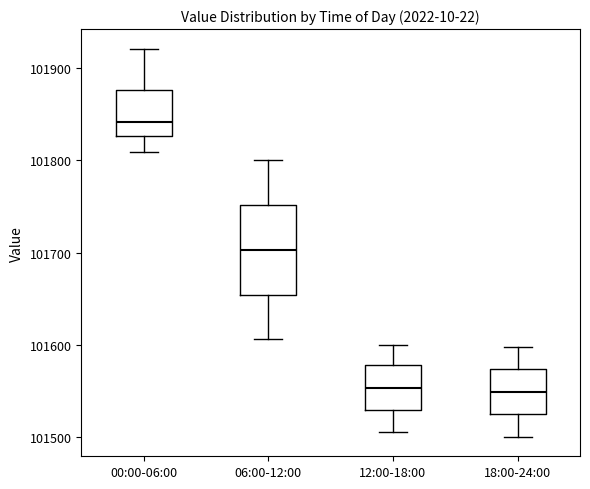

Reading left to right, read every box against the y-axis: the position of its median line, the range the box covers, and the ends of its whiskers. The values are not printed on the chart, so give them approximately, as read against the axis.

00:00-06:00: median 101840, box 101830 to 101880, whiskers 101810 to 101920
06:00-12:00: median 101700, box 101650 to 101750, whiskers 101610 to 101800
12:00-18:00: median 101550, box 101530 to 101580, whiskers 101500 to 101600
18:00-24:00: median 101550, box 101520 to 101570, whiskers 101500 to 101600